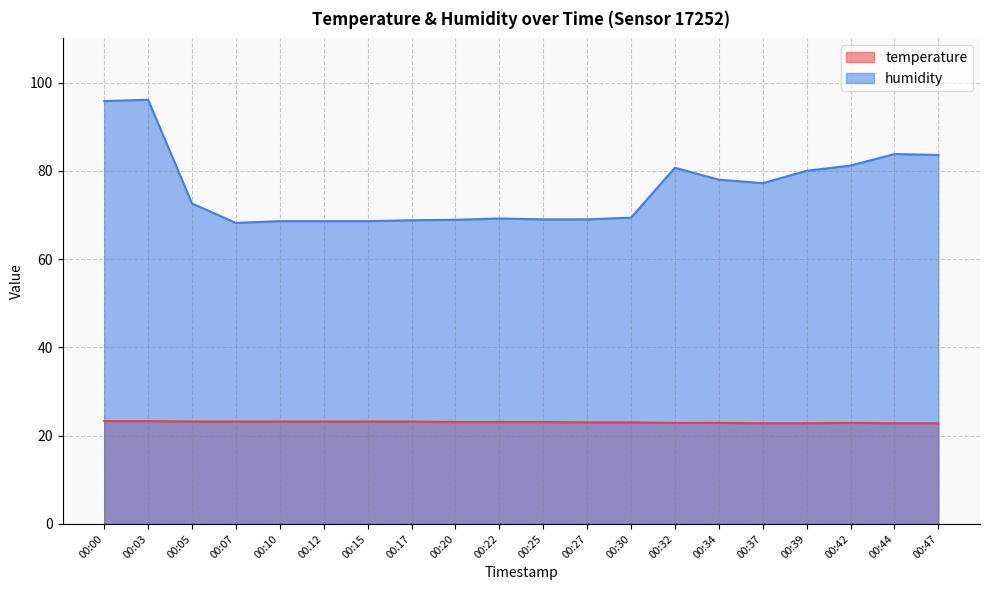

List the series in order of their overall mean, lowest first.

temperature, humidity